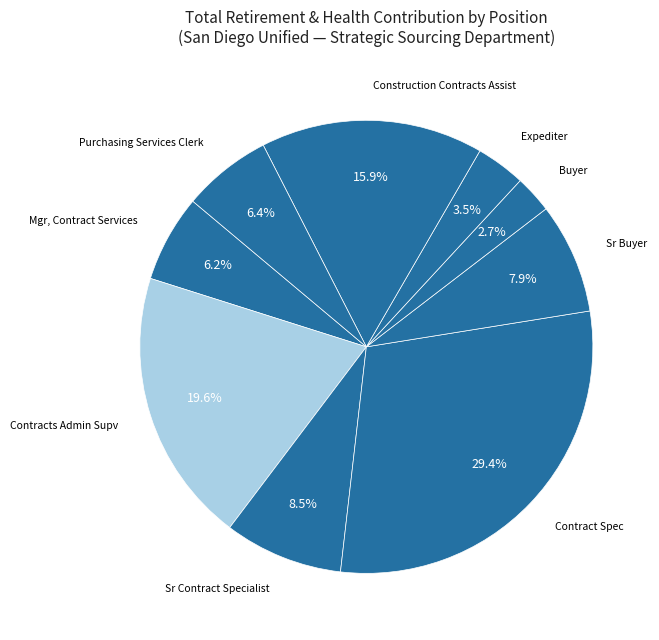

How many slices are in this pie chart?

9